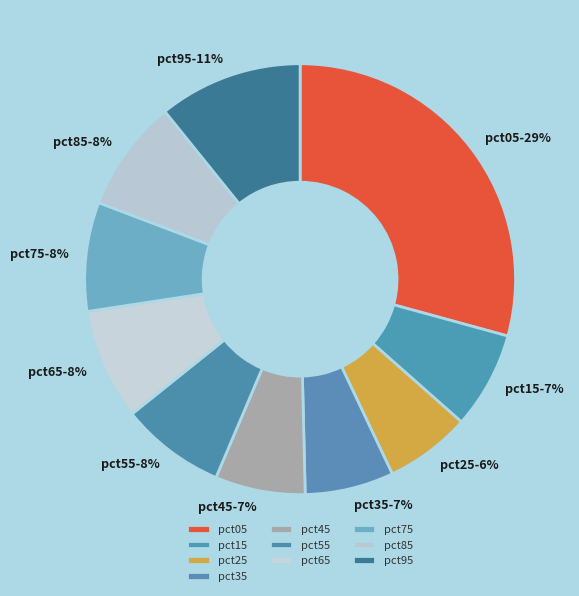

To the nearest percent, what percentage of the pie is pct85?

8%